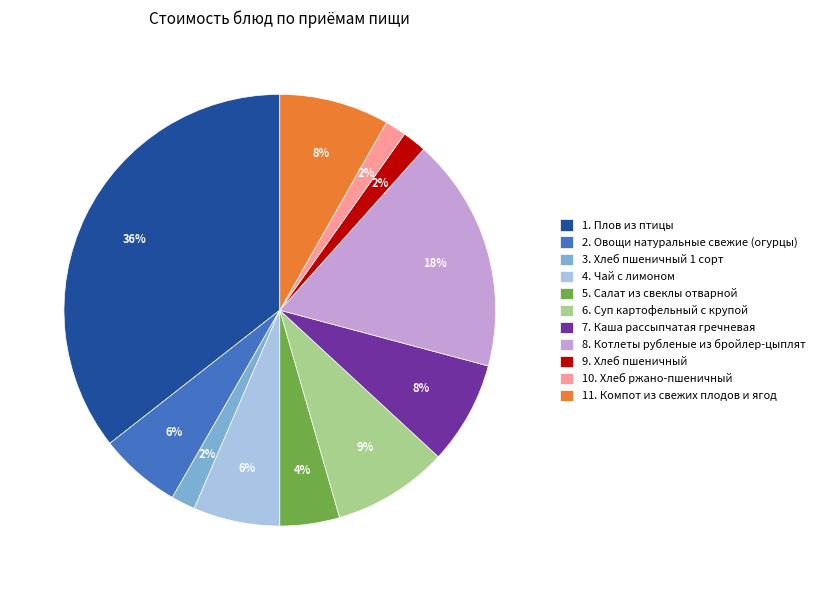

Is 5. Салат из свеклы отварной the majority of the pie?

No